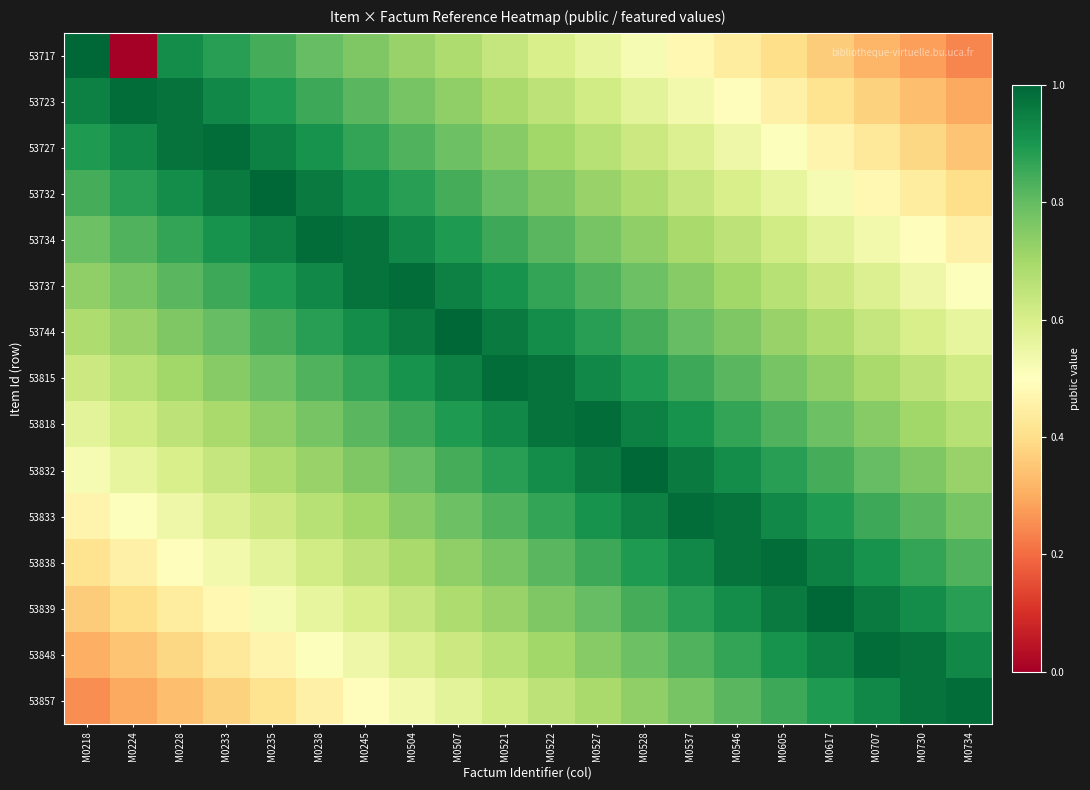

Reading right to left, transcribe all the data shown in this chart.

53717: M0734=0.2	M0730=0.3	M0707=0.3	M0617=0.4	M0605=0.4	M0546=0.4	M0537=0.5	M0528=0.5	M0527=0.6	M0522=0.6	M0521=0.6	M0507=0.7	M0504=0.7	M0245=0.8	M0238=0.8	M0235=0.8	M0233=0.9	M0228=0.9	M0224=0.0	M0218=1.0
53723: M0734=0.3	M0730=0.3	M0707=0.4	M0617=0.4	M0605=0.5	M0546=0.5	M0537=0.5	M0528=0.6	M0527=0.6	M0522=0.7	M0521=0.7	M0507=0.7	M0504=0.8	M0245=0.8	M0238=0.9	M0235=0.9	M0233=0.9	M0228=1.0	M0224=1.0	M0218=0.9
53727: M0734=0.3	M0730=0.4	M0707=0.4	M0617=0.5	M0605=0.5	M0546=0.5	M0537=0.6	M0528=0.6	M0527=0.7	M0522=0.7	M0521=0.7	M0507=0.8	M0504=0.8	M0245=0.9	M0238=0.9	M0235=0.9	M0233=1.0	M0228=1.0	M0224=0.9	M0218=0.9
53732: M0734=0.4	M0730=0.4	M0707=0.5	M0617=0.5	M0605=0.6	M0546=0.6	M0537=0.6	M0528=0.7	M0527=0.7	M0522=0.8	M0521=0.8	M0507=0.8	M0504=0.9	M0245=0.9	M0238=1.0	M0235=1.0	M0233=1.0	M0228=0.9	M0224=0.9	M0218=0.8
53734: M0734=0.5	M0730=0.5	M0707=0.5	M0617=0.6	M0605=0.6	M0546=0.7	M0537=0.7	M0528=0.7	M0527=0.8	M0522=0.8	M0521=0.9	M0507=0.9	M0504=0.9	M0245=1.0	M0238=1.0	M0235=0.9	M0233=0.9	M0228=0.9	M0224=0.8	M0218=0.8
53737: M0734=0.5	M0730=0.5	M0707=0.6	M0617=0.6	M0605=0.7	M0546=0.7	M0537=0.7	M0528=0.8	M0527=0.8	M0522=0.9	M0521=0.9	M0507=0.9	M0504=1.0	M0245=1.0	M0238=0.9	M0235=0.9	M0233=0.9	M0228=0.8	M0224=0.8	M0218=0.7
53744: M0734=0.6	M0730=0.6	M0707=0.6	M0617=0.7	M0605=0.7	M0546=0.8	M0537=0.8	M0528=0.8	M0527=0.9	M0522=0.9	M0521=1.0	M0507=1.0	M0504=1.0	M0245=0.9	M0238=0.9	M0235=0.8	M0233=0.8	M0228=0.8	M0224=0.7	M0218=0.7
53815: M0734=0.6	M0730=0.7	M0707=0.7	M0617=0.7	M0605=0.8	M0546=0.8	M0537=0.9	M0528=0.9	M0527=0.9	M0522=1.0	M0521=1.0	M0507=0.9	M0504=0.9	M0245=0.9	M0238=0.8	M0235=0.8	M0233=0.7	M0228=0.7	M0224=0.7	M0218=0.6
53818: M0734=0.7	M0730=0.7	M0707=0.7	M0617=0.8	M0605=0.8	M0546=0.9	M0537=0.9	M0528=0.9	M0527=1.0	M0522=1.0	M0521=0.9	M0507=0.9	M0504=0.9	M0245=0.8	M0238=0.8	M0235=0.7	M0233=0.7	M0228=0.7	M0224=0.6	M0218=0.6
53832: M0734=0.7	M0730=0.8	M0707=0.8	M0617=0.8	M0605=0.9	M0546=0.9	M0537=1.0	M0528=1.0	M0527=1.0	M0522=0.9	M0521=0.9	M0507=0.8	M0504=0.8	M0245=0.8	M0238=0.7	M0235=0.7	M0233=0.6	M0228=0.6	M0224=0.6	M0218=0.5
53833: M0734=0.8	M0730=0.8	M0707=0.9	M0617=0.9	M0605=0.9	M0546=1.0	M0537=1.0	M0528=0.9	M0527=0.9	M0522=0.9	M0521=0.8	M0507=0.8	M0504=0.7	M0245=0.7	M0238=0.7	M0235=0.6	M0233=0.6	M0228=0.5	M0224=0.5	M0218=0.5
53838: M0734=0.8	M0730=0.9	M0707=0.9	M0617=0.9	M0605=1.0	M0546=1.0	M0537=0.9	M0528=0.9	M0527=0.9	M0522=0.8	M0521=0.8	M0507=0.7	M0504=0.7	M0245=0.7	M0238=0.6	M0235=0.6	M0233=0.5	M0228=0.5	M0224=0.5	M0218=0.4
53839: M0734=0.9	M0730=0.9	M0707=1.0	M0617=1.0	M0605=1.0	M0546=0.9	M0537=0.9	M0528=0.8	M0527=0.8	M0522=0.8	M0521=0.7	M0507=0.7	M0504=0.6	M0245=0.6	M0238=0.6	M0235=0.5	M0233=0.5	M0228=0.4	M0224=0.4	M0218=0.4
53848: M0734=0.9	M0730=1.0	M0707=1.0	M0617=0.9	M0605=0.9	M0546=0.9	M0537=0.8	M0528=0.8	M0527=0.7	M0522=0.7	M0521=0.7	M0507=0.6	M0504=0.6	M0245=0.5	M0238=0.5	M0235=0.5	M0233=0.4	M0228=0.4	M0224=0.3	M0218=0.3
53857: M0734=1.0	M0730=1.0	M0707=0.9	M0617=0.9	M0605=0.9	M0546=0.8	M0537=0.8	M0528=0.7	M0527=0.7	M0522=0.7	M0521=0.6	M0507=0.6	M0504=0.5	M0245=0.5	M0238=0.5	M0235=0.4	M0233=0.4	M0228=0.3	M0224=0.3	M0218=0.3